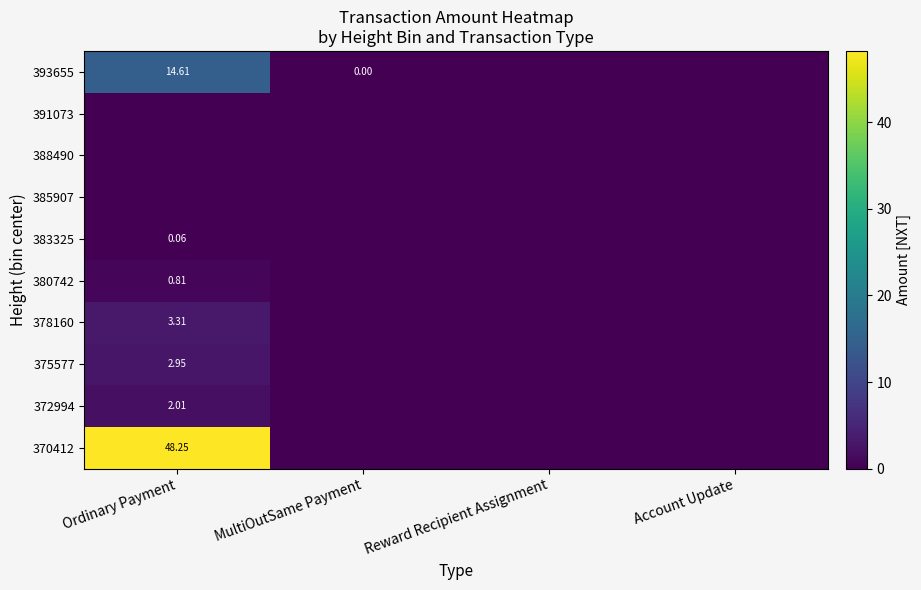

How many positive values does the 372994 series have?

1